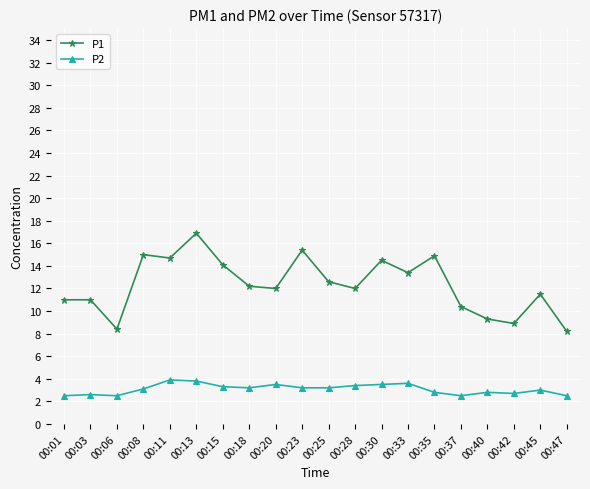

What is the spread (max minus min) of values at 00:06?

5.9